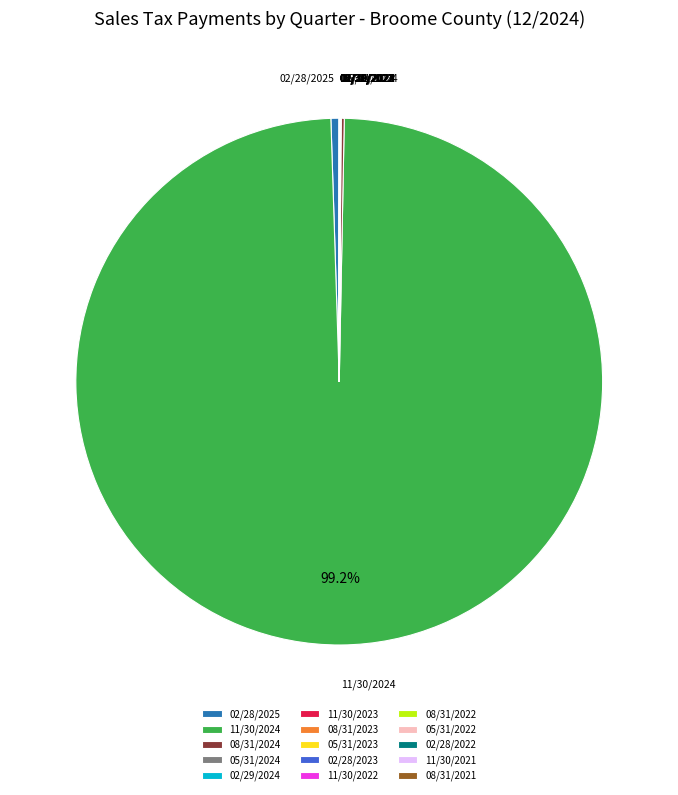

Which category has the biggest portion of the pie?

11/30/2024